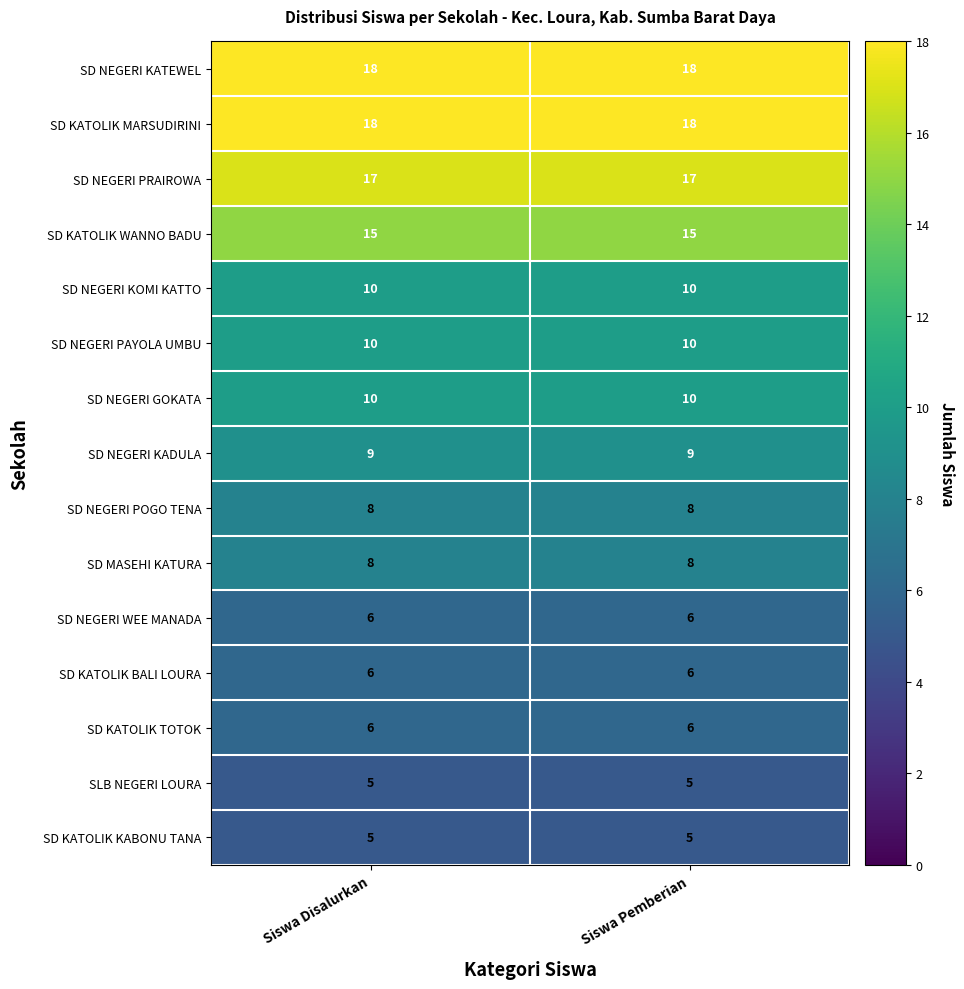

The value of SD KATOLIK BALI LOURA at Siswa Pemberian is 10. True or false?

False